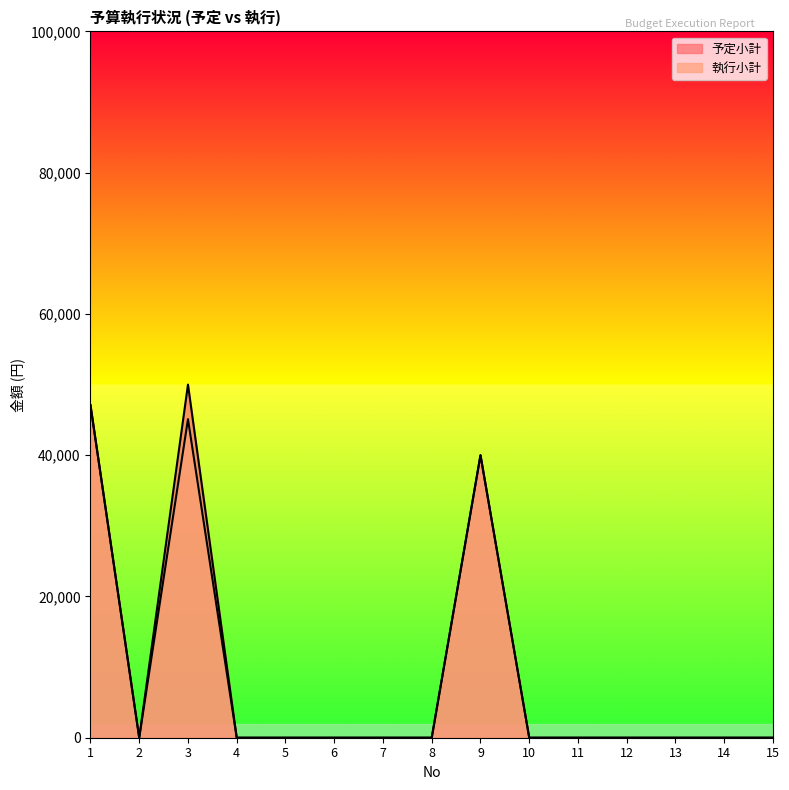

Which series has the largest range (max minus min)?

予定小計